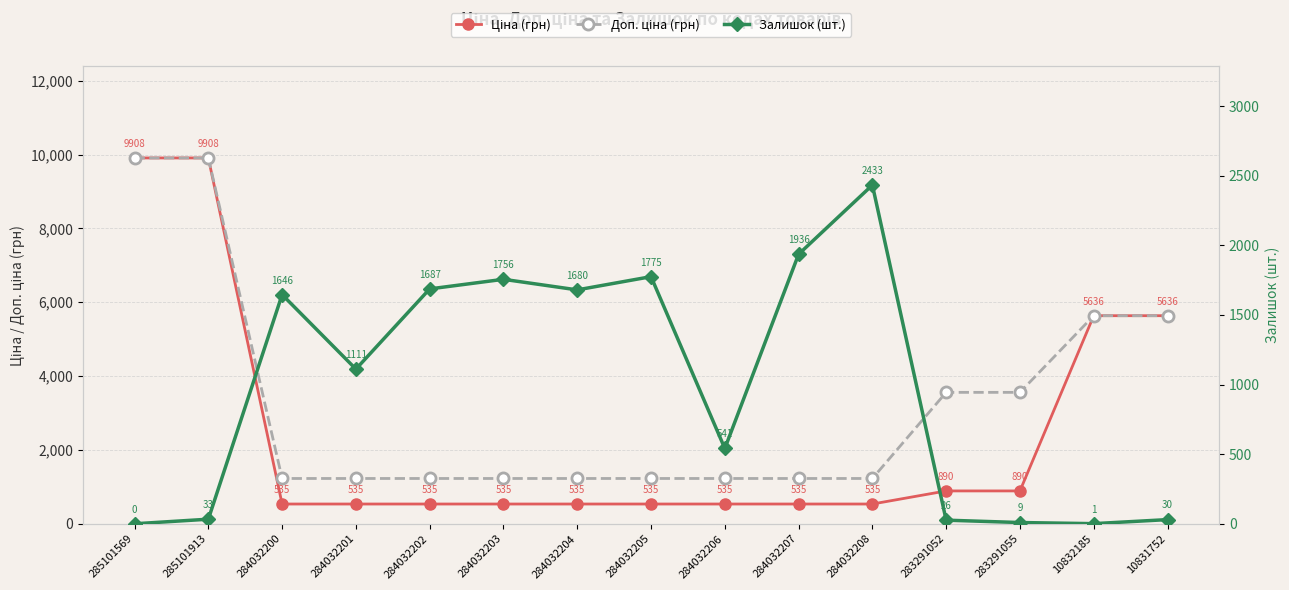

Which series has the largest range (max minus min)?

Ціна (грн)